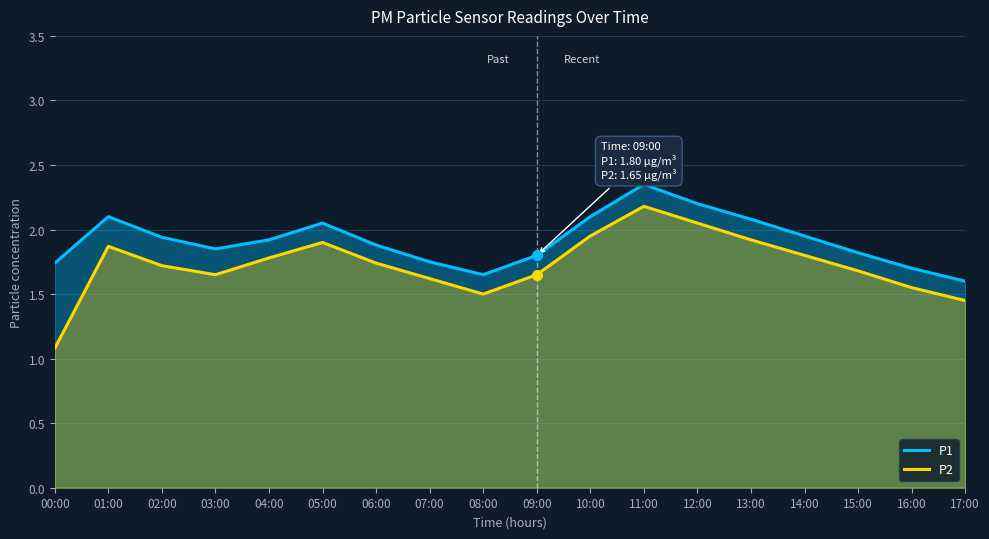

Count the number of data series in this chart.

2